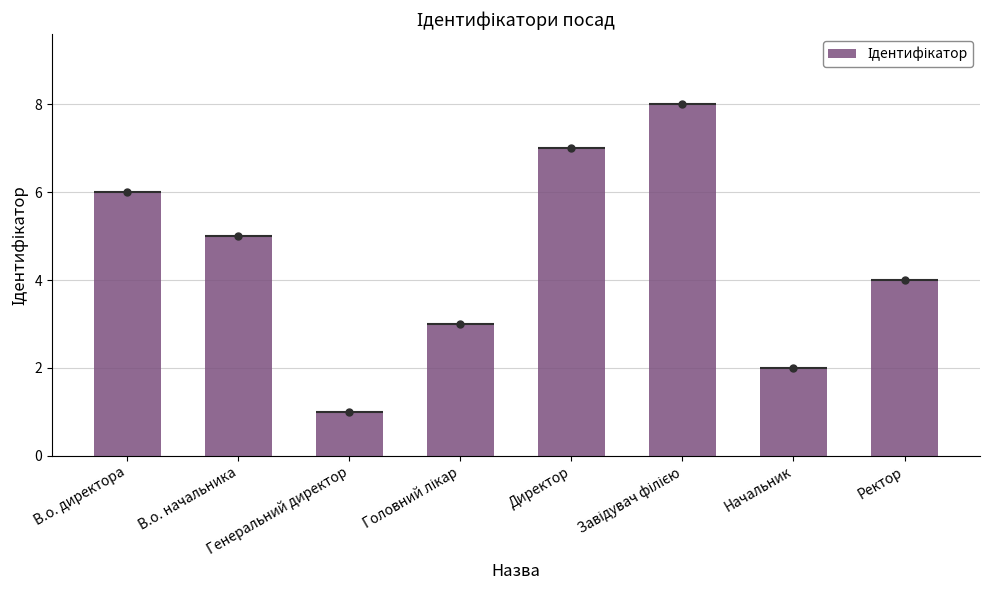

Reading left to right, what are all the values shown in this chart?

В.о. директора=6	В.о. начальника=5	Генеральний директор=1	Головний лікар=3	Директор=7	Завідувач філією=8	Начальник=2	Ректор=4